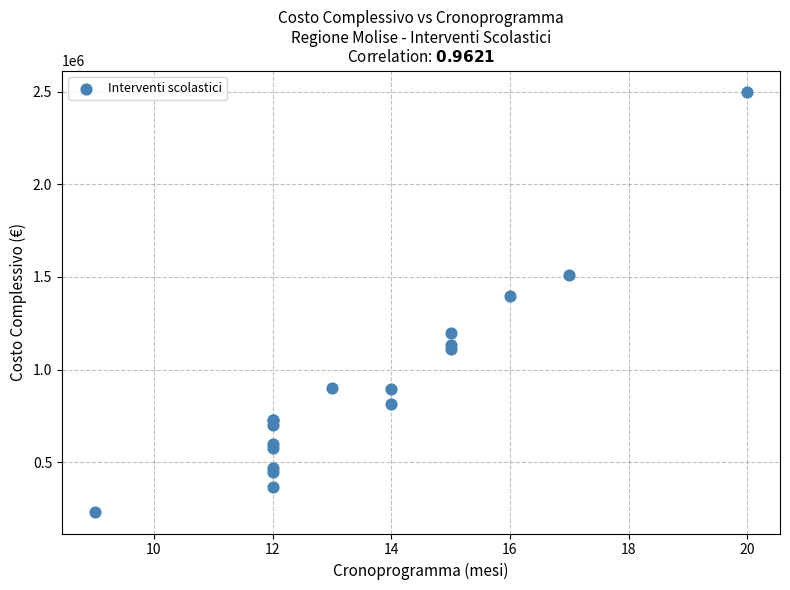

What Y value in the scatter plot is closest to 1365000?

1400000.0